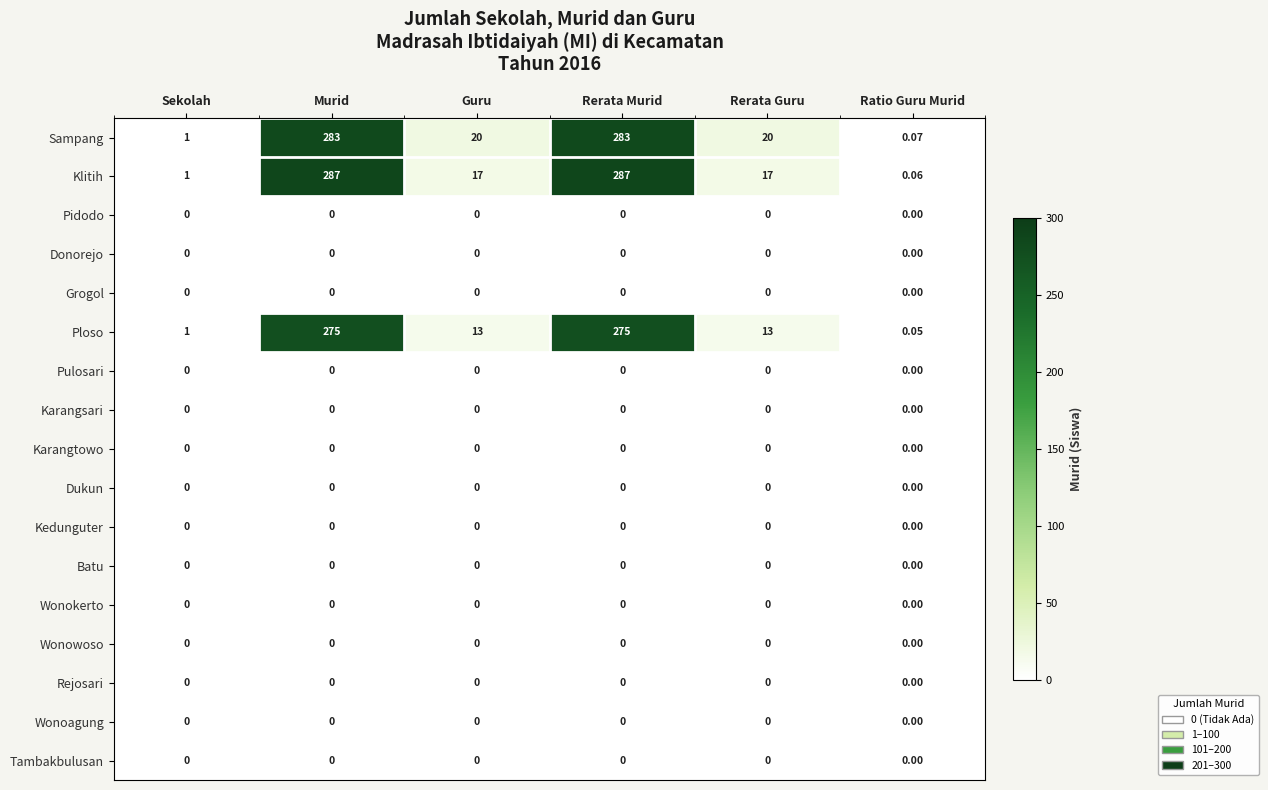

Which series has the widest spread of values?

Klitih